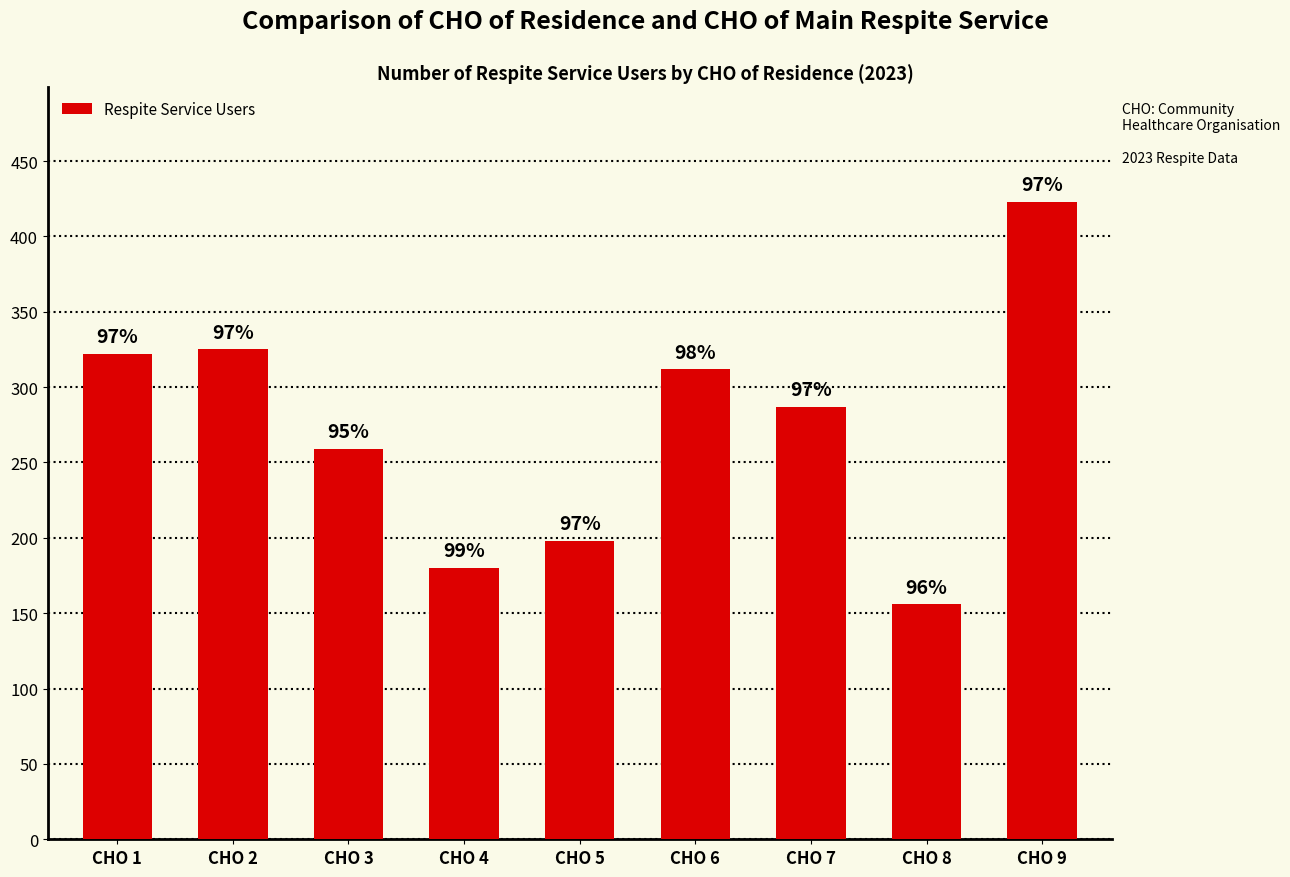

Reading left to right, list all the values displayed in this chart.

322	325	259	180	198	312	287	156	423